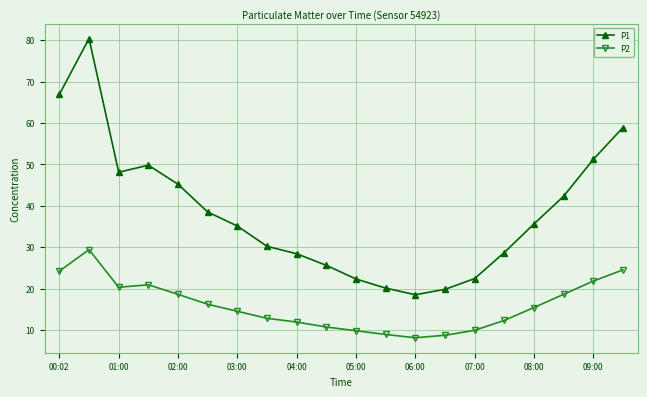

What is the difference between the maximum and second lowest values in the P2 series?

20.7